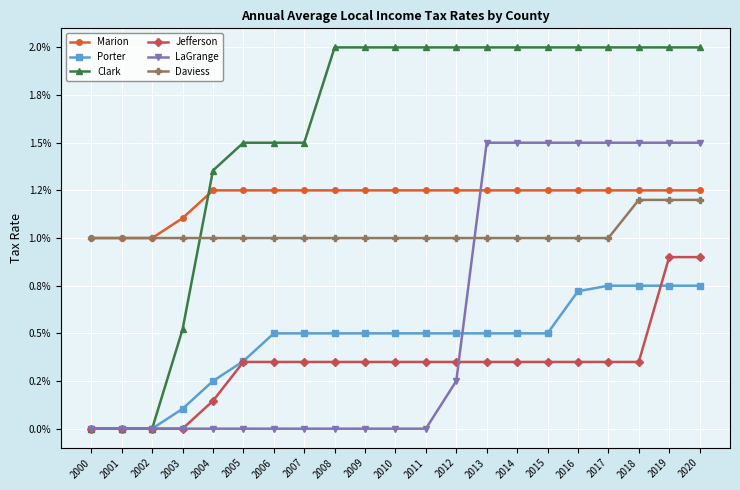

Is the value of LaGrange at 2009 greater than the value of Jefferson at 2000?

No